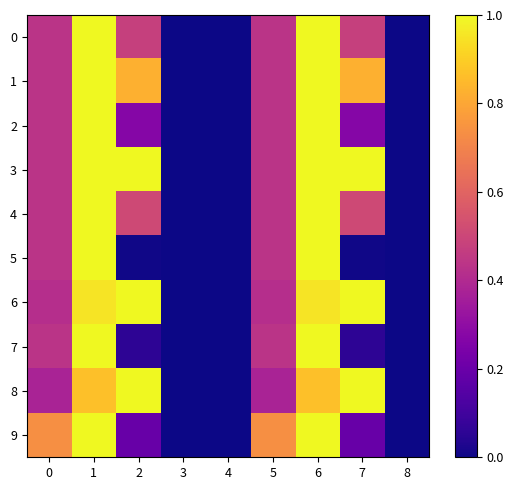

Between 2 and 8, which series saw the biggest shift?

6